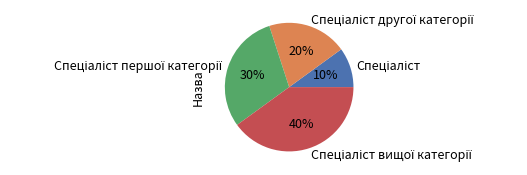

How many slices are in this pie chart?

4